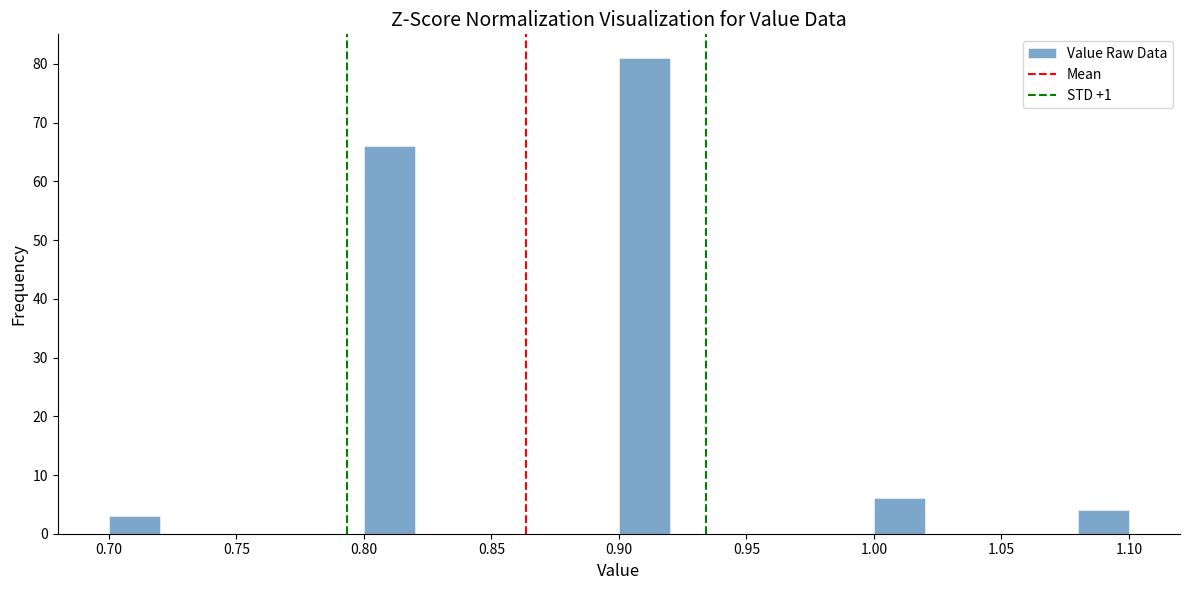

How tall is the bar that spans 0.80 to 0.82 on the x-axis? The values are not printed on the chart, so give them approximately, as read against the axis.

66